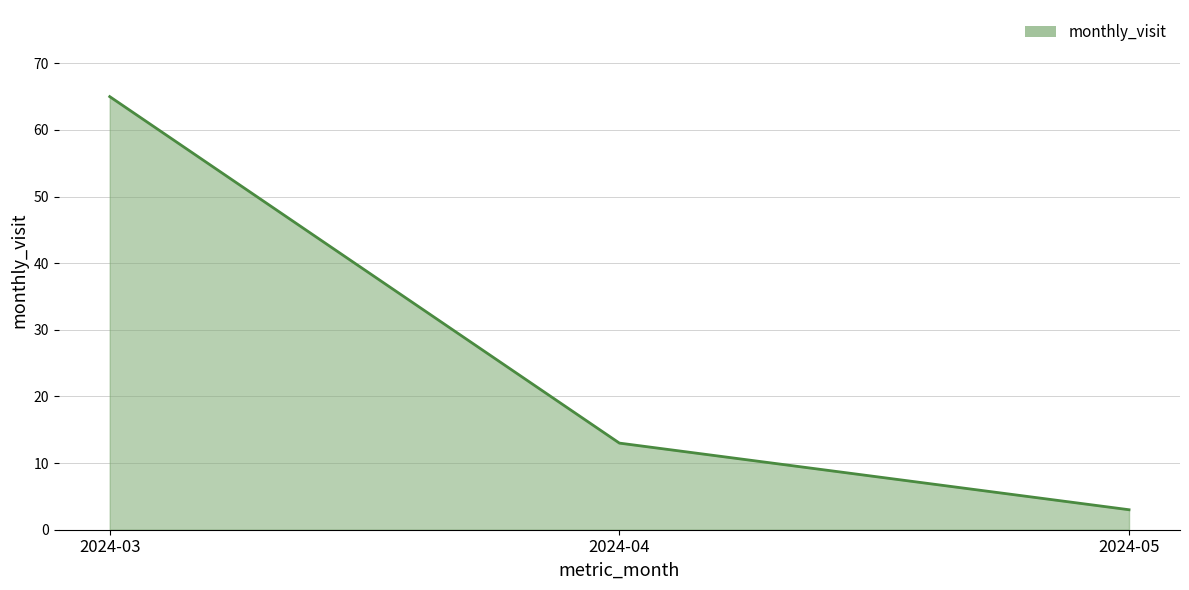

Read the value at 2024-03, to the nearest 5.

65